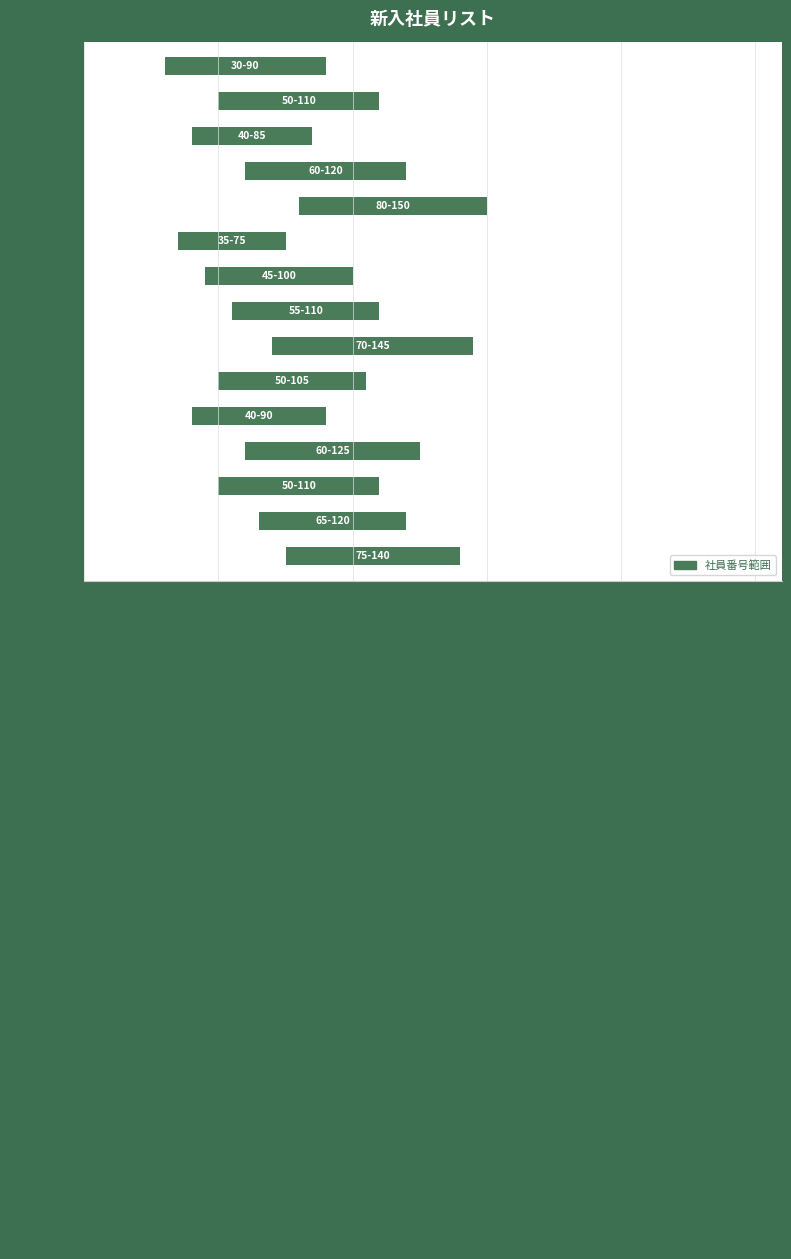

What value does the data have at • 斎藤 華子?

55